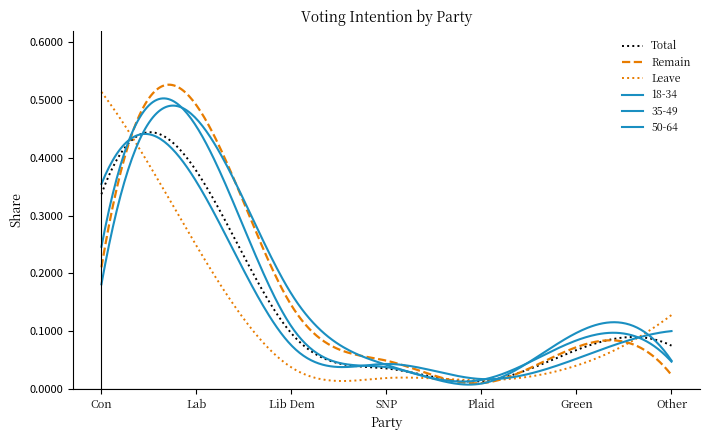

Reading left to right, what are all the values shown in this chart?

Total: 0.3	0.4	0.1	0.0	0.0	0.1	0.1
Remain: 0.2	0.5	0.1	0.0	0.0	0.1	0.0
Leave: 0.5	0.2	0.0	0.0	0.0	0.0	0.1
18-34: 0.2	0.5	0.2	0.0	0.0	0.1	0.0
35-49: 0.2	0.5	0.1	0.0	0.0	0.1	0.0
50-64: 0.4	0.4	0.1	0.0	0.0	0.1	0.1